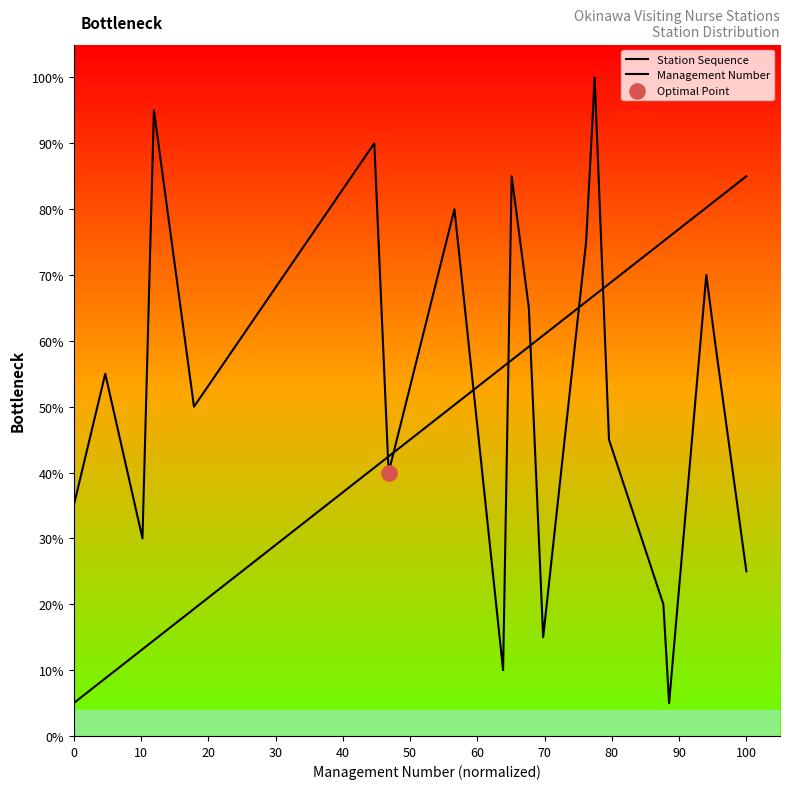

Which series contains the highest Y value?

Station Sequence